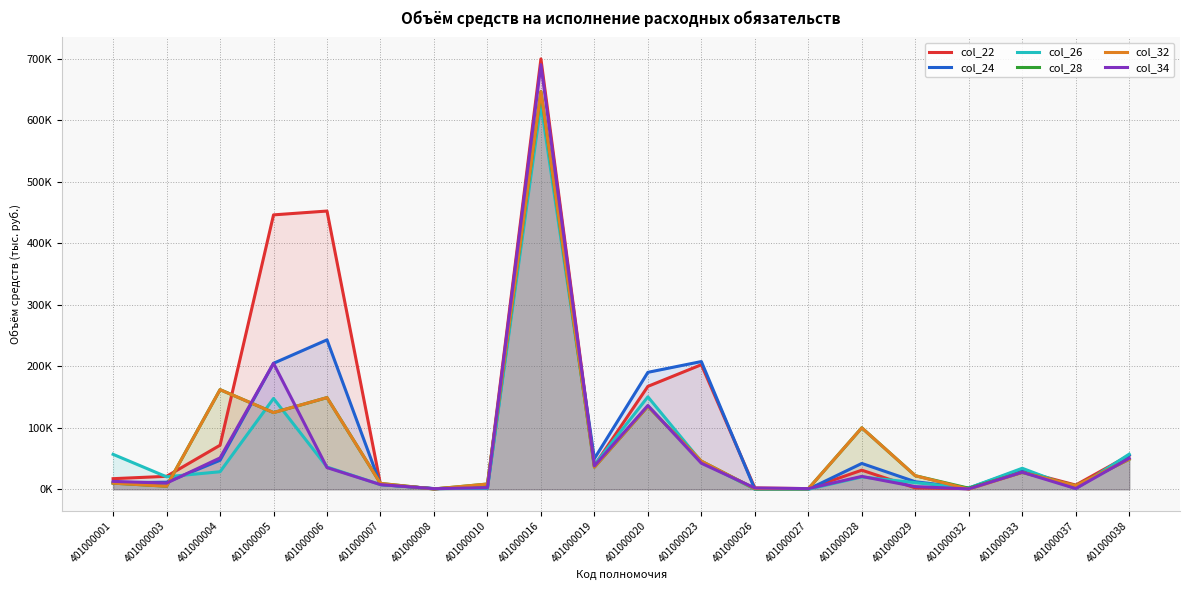

What is the sum of the col_22 values at 401000003 and 401000005?

467125.4